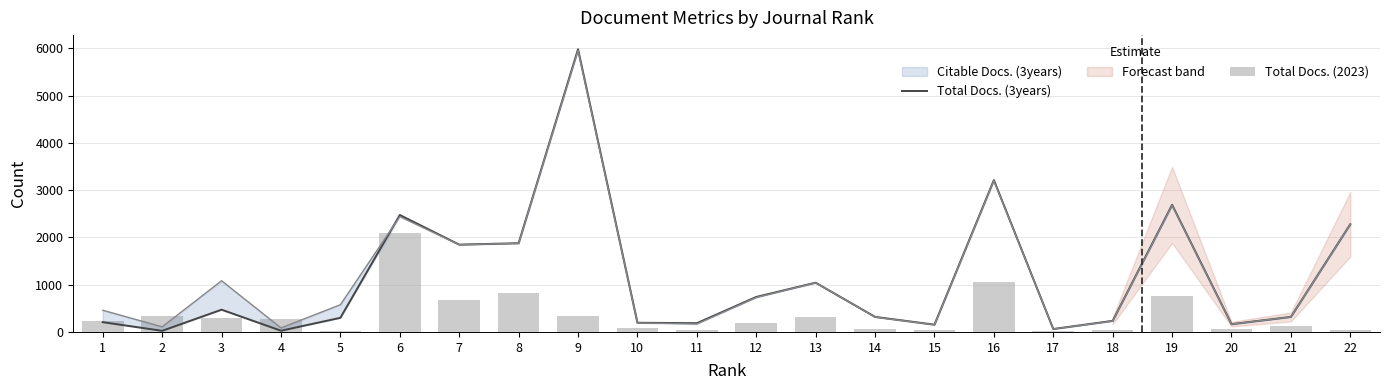

The value of Total Docs. (2023) at 20 is 72. True or false?

True